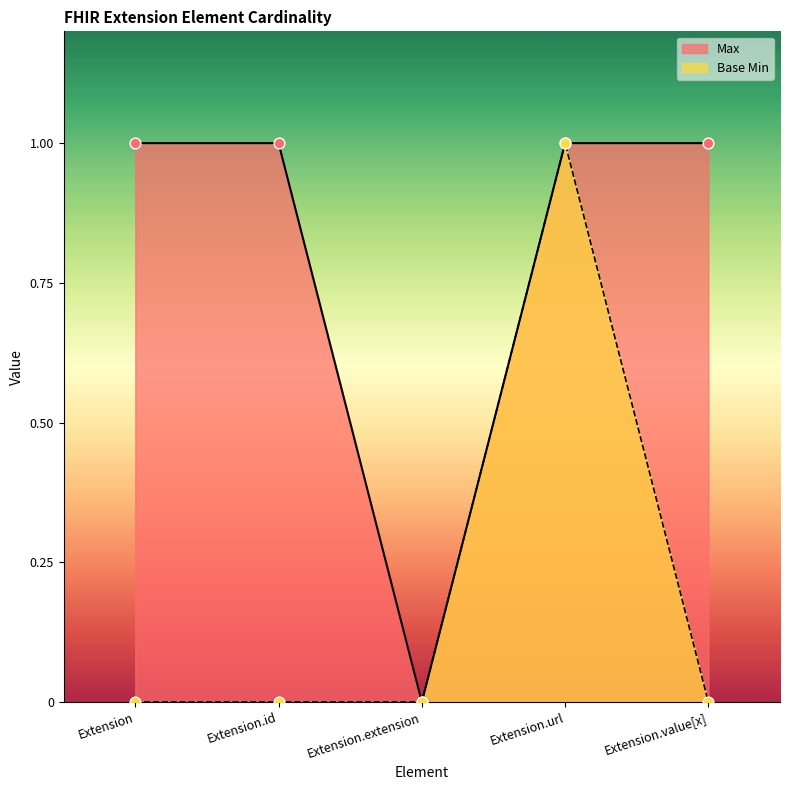

Which series has the largest Y range (max minus min)?

Max